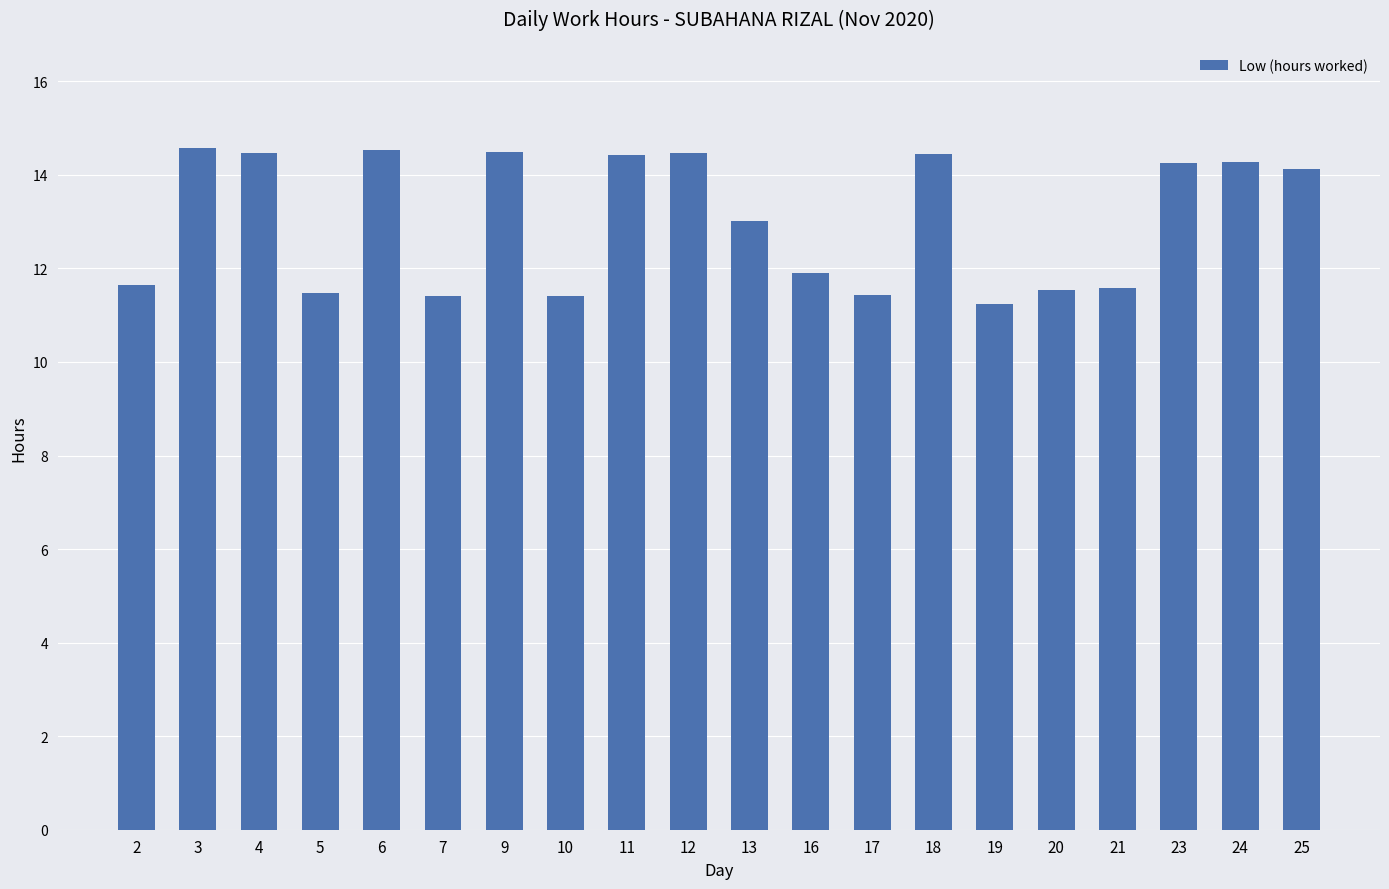

At which category does the chart reach its minimum across all series?

19